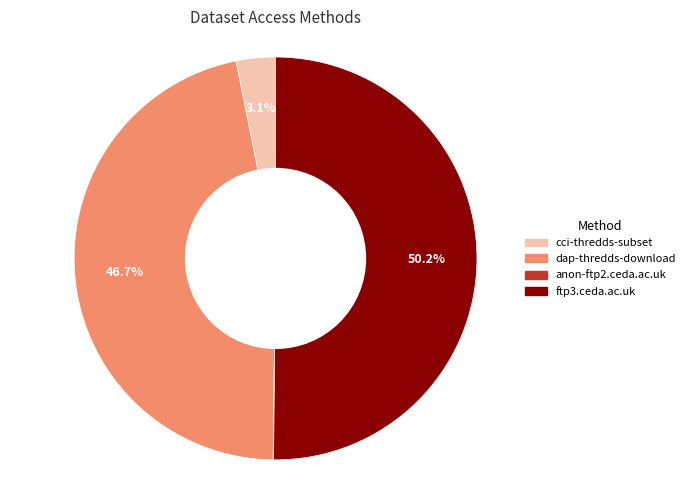

Which has a higher value, dap-thredds-download or ftp3.ceda.ac.uk?

ftp3.ceda.ac.uk